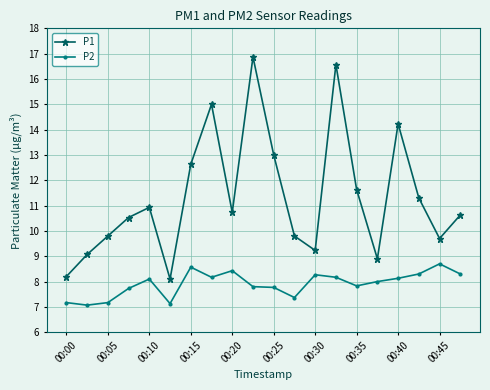

What is the greatest value displayed?

16.9